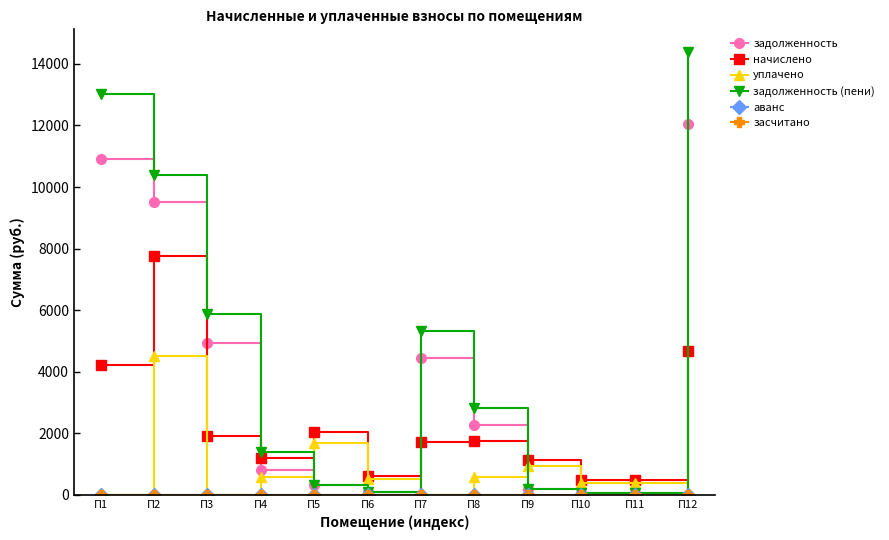

Which label corresponds to the smallest value in the chart?

П1